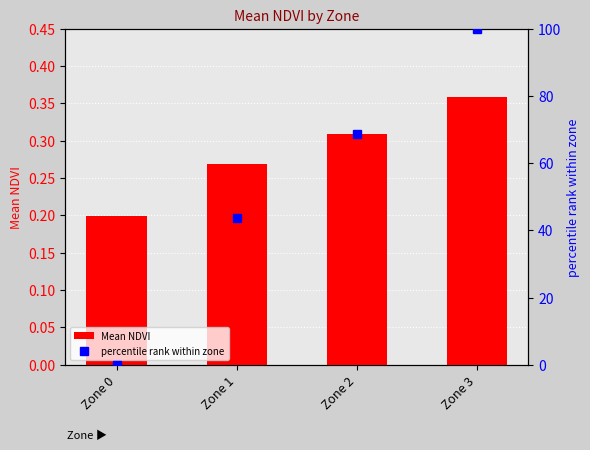

What is the lowest value of the Mean NDVI series?

0.2